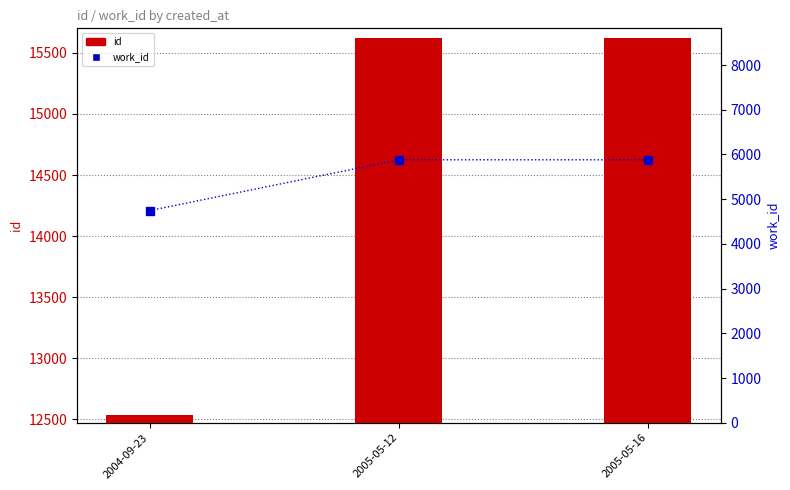

Rank the series by their average value, from highest to lowest.

id, work_id